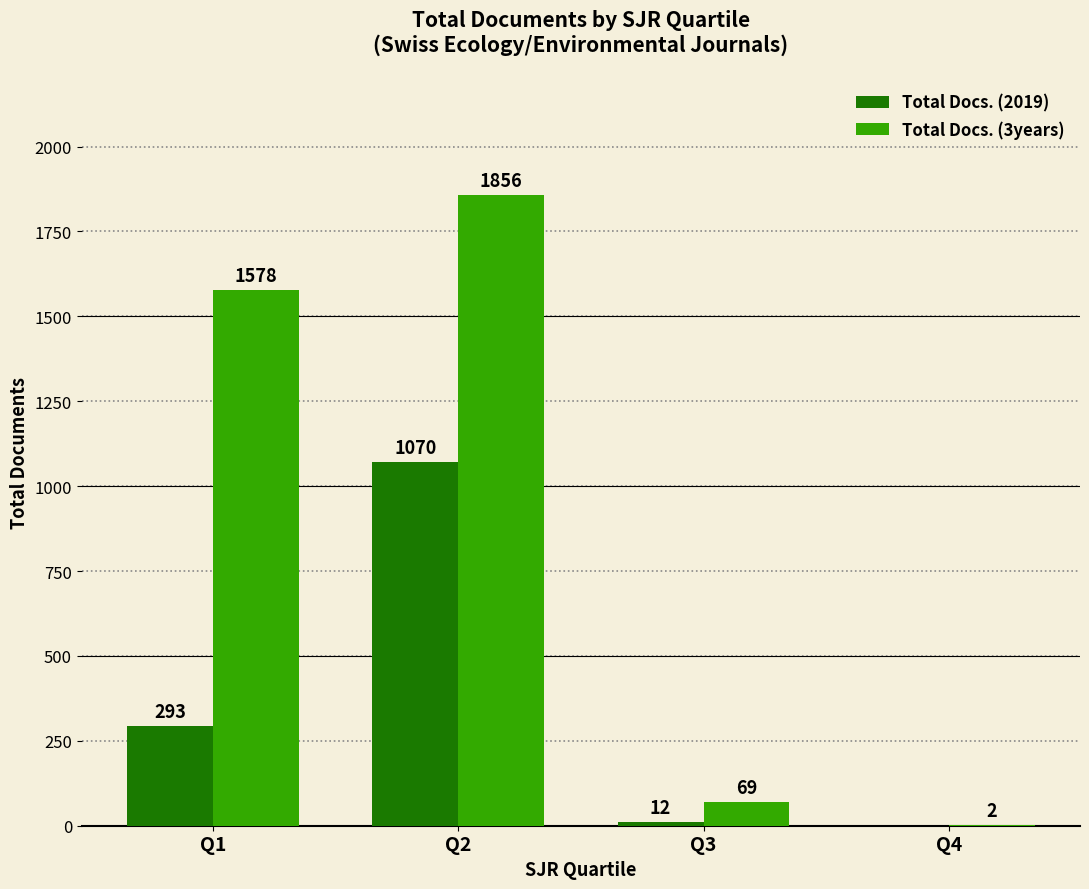

Reading left to right, transcribe all the data shown in this chart.

Total Docs. (2019): Q1=293	Q2=1070	Q3=12	Q4=0
Total Docs. (3years): Q1=1578	Q2=1856	Q3=69	Q4=2